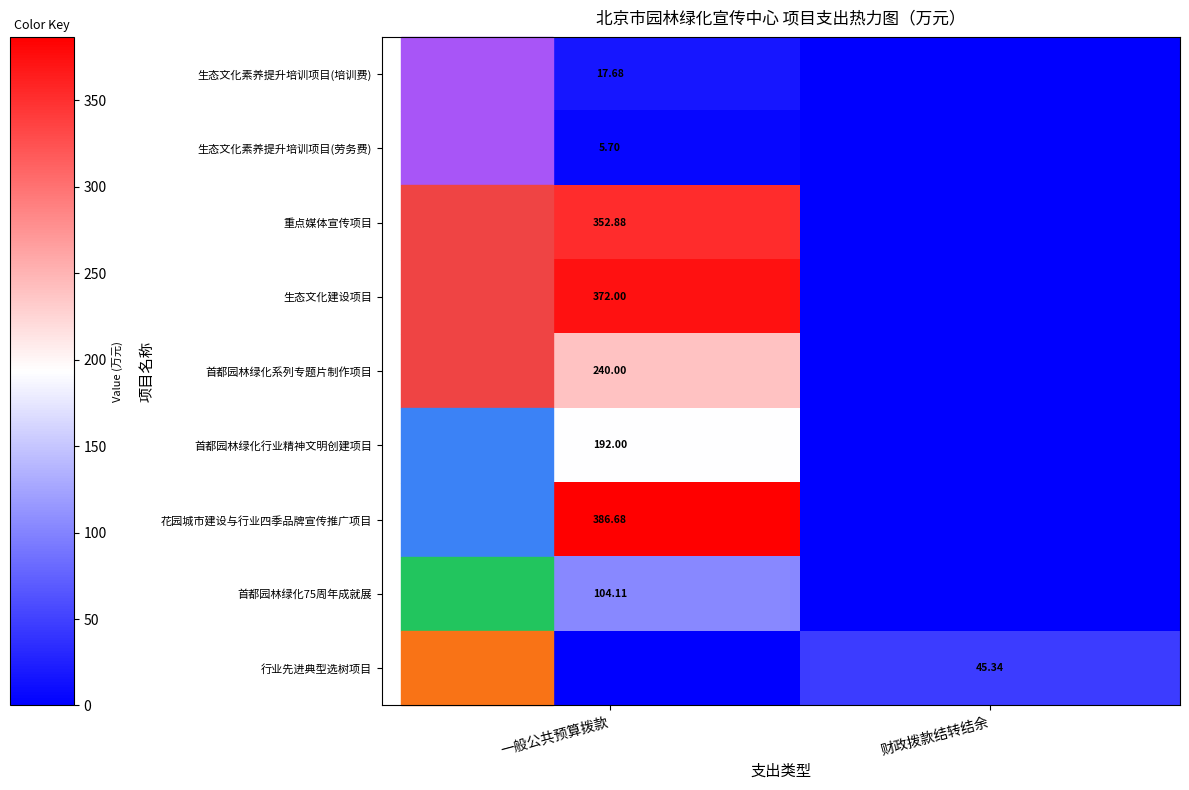

What is the difference between the 首都园林绿化75周年成就展 values at 一般公共预算拨款 and 财政拨款结转结余?

104.1